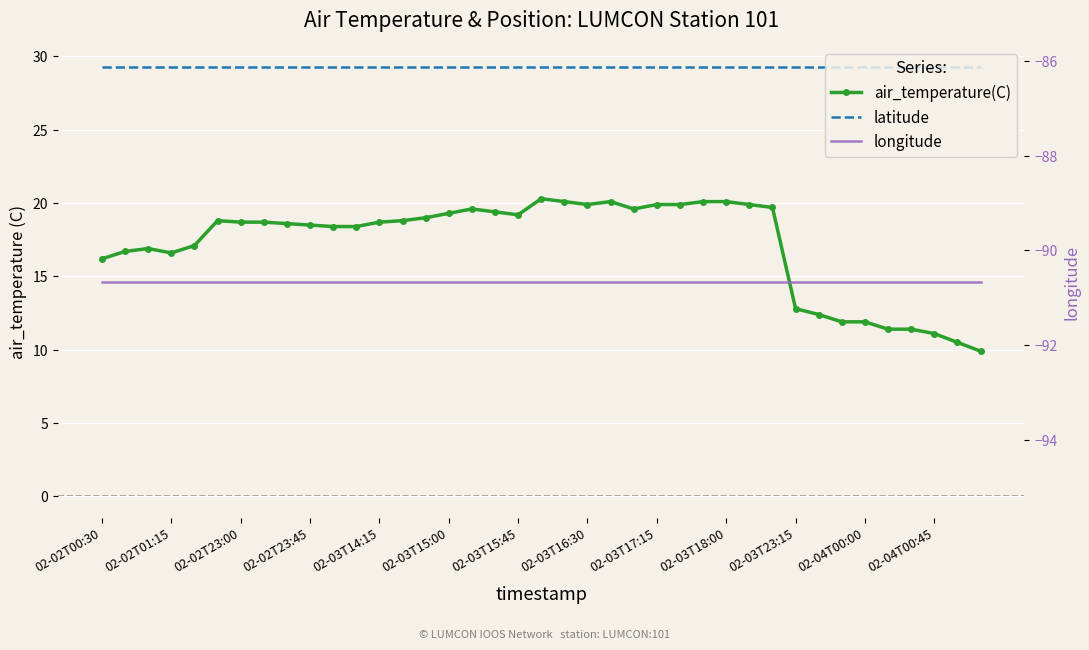

True or false: longitude has more than 0 interior local peaks.

False